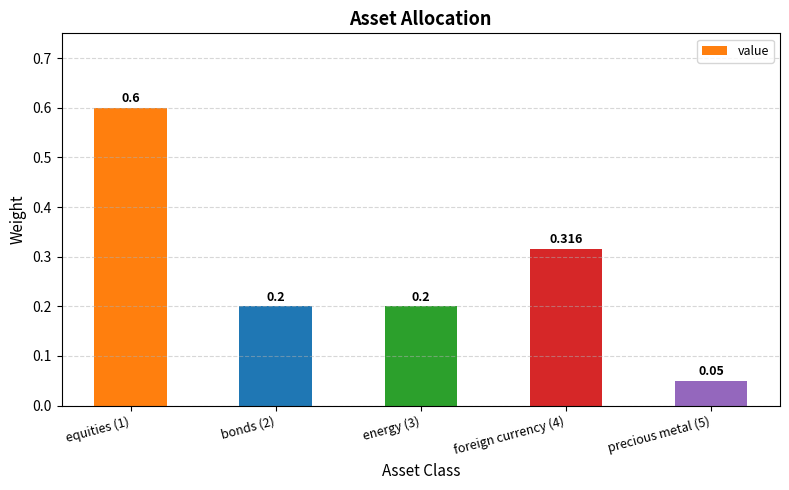

What is the difference between the maximum and minimum values?

0.5